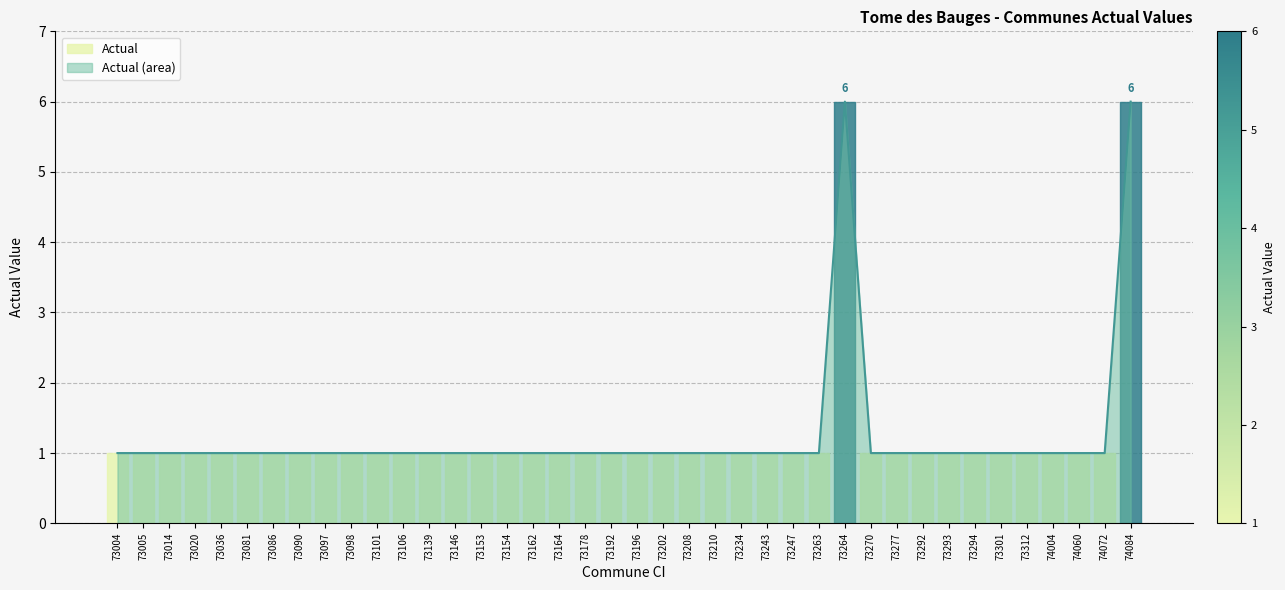

What is the average value?

1